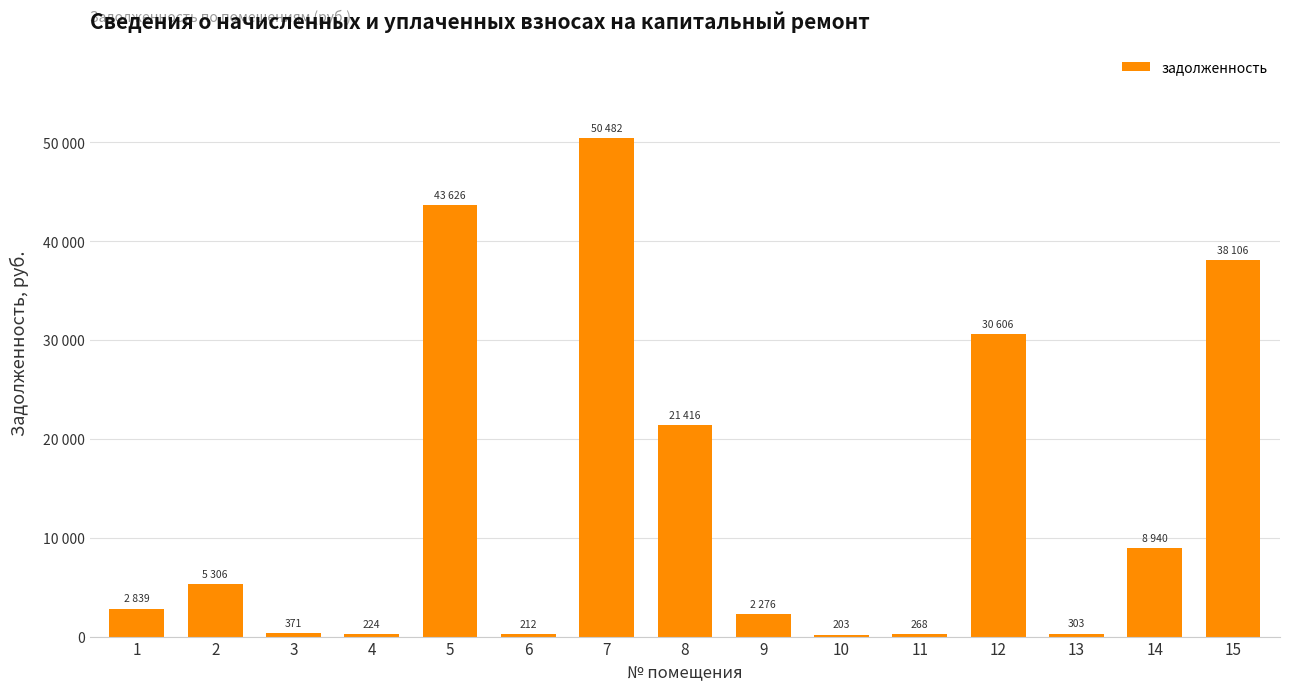

Reading right to left, extract all data points from this chart.

15=38105.6	14=8939.6	13=303.2	12=30605.6	11=268.5	10=203.3	9=2276.0	8=21415.5	7=50481.5	6=212.3	5=43625.8	4=223.8	3=370.6	2=5306.5	1=2839.2